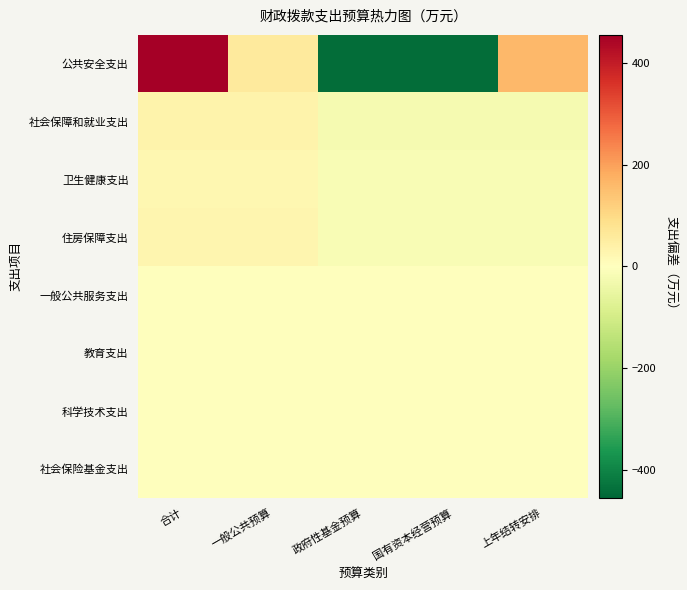

How many categories are shown in the chart?

5